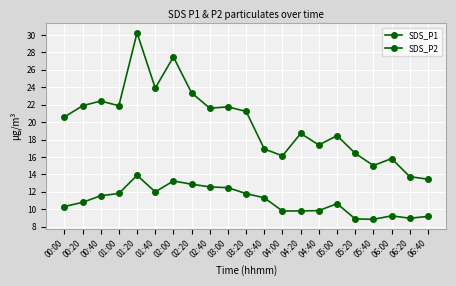

Is the value of SDS_P1 at 05:20 greater than the value of SDS_P2 at 05:20?

Yes